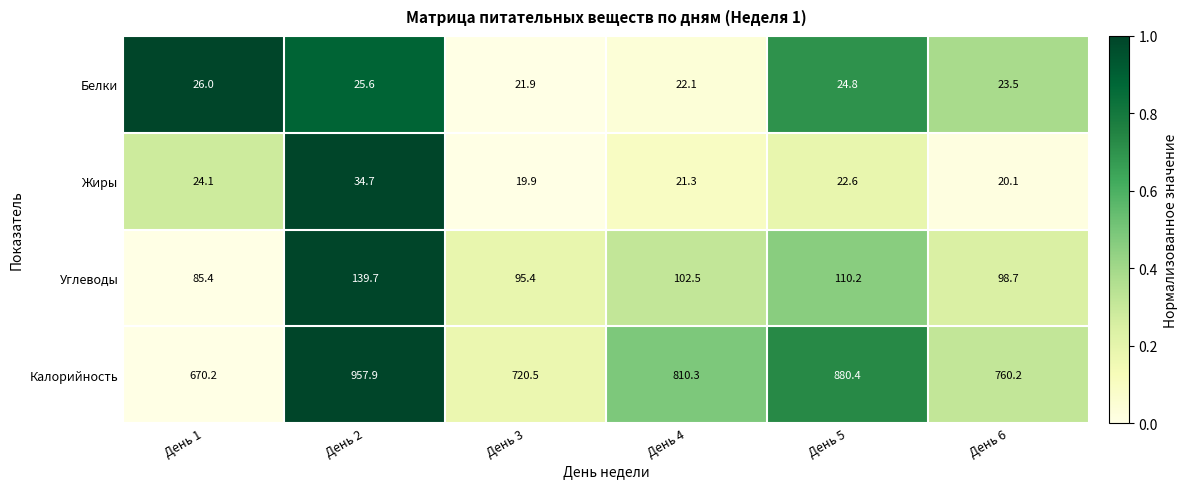

Reading right to left, extract all data points from this chart.

Белки: 23.5	24.8	22.1	21.9	25.6	26.0
Жиры: 20.1	22.6	21.3	19.9	34.7	24.1
Углеводы: 98.7	110.2	102.5	95.4	139.7	85.4
Калорийность: 760.2	880.4	810.3	720.5	957.9	670.2